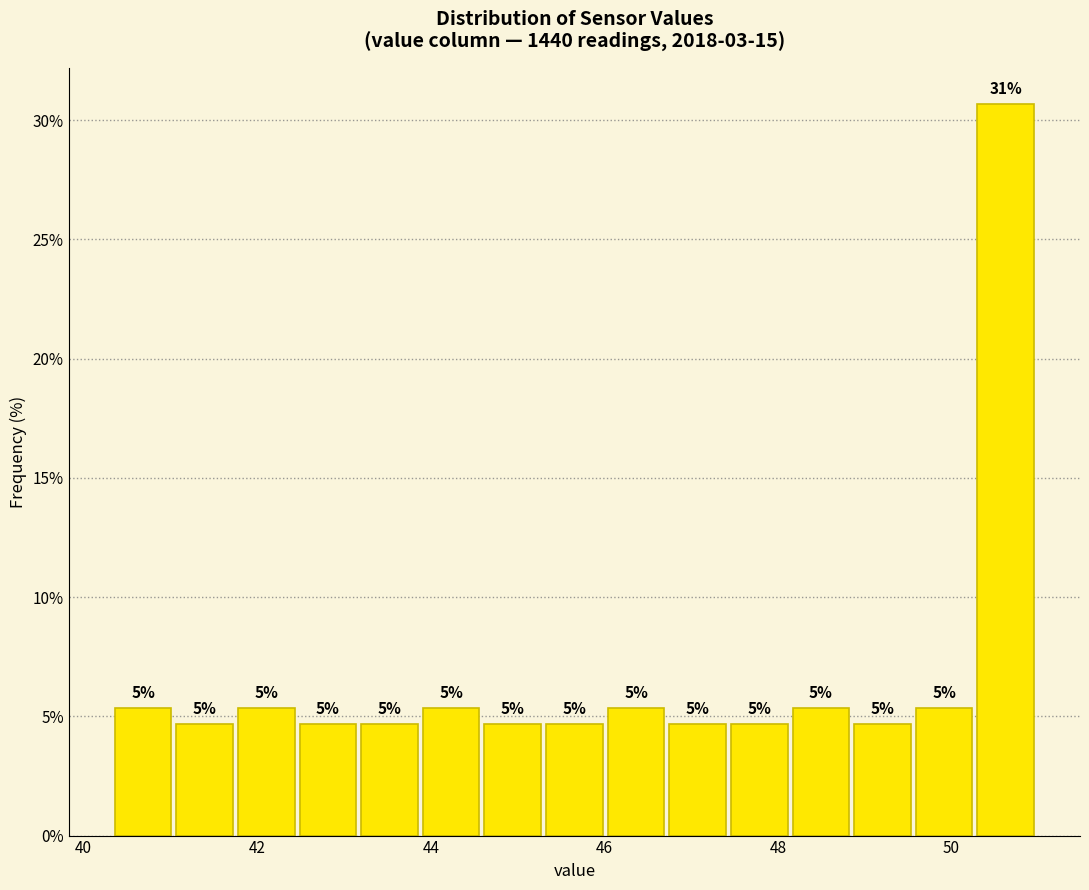

Around what value on the x-axis is the tallest bar? Give the approximate position of its centre, as read against the axis.

50.6